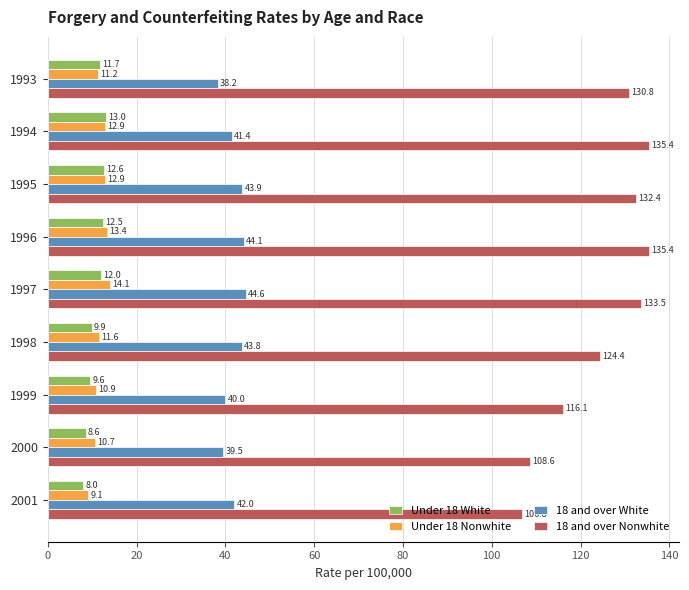

Rank the series at 2001 from lowest to highest value.

Under 18 White, Under 18 Nonwhite, 18 and over White, 18 and over Nonwhite